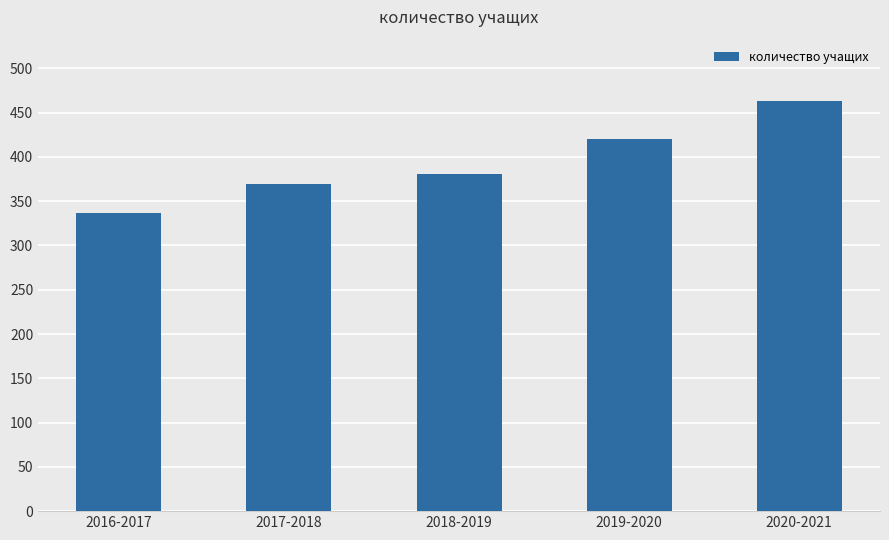

Is it true that the value at 2017-2018 is 210?

False